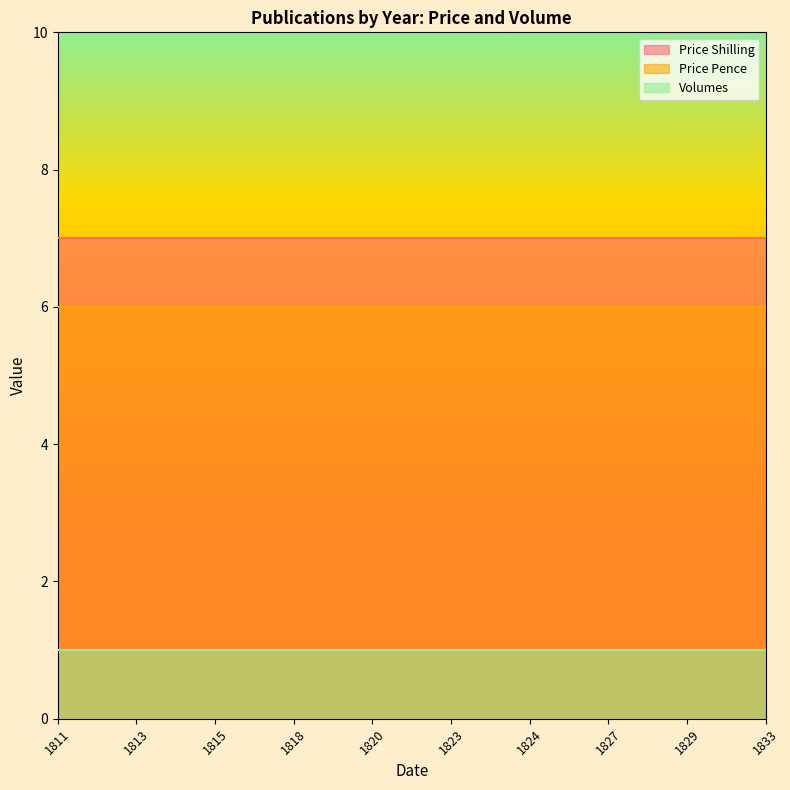

Reading right to left, transcribe all the data shown in this chart.

Price Shilling: 7	7	7	7	7	7	7	7	7	7	7	7	7	7	7	7	7	7	7
Price Pence: 6	6	6	6	6	6	6	6	6	6	6	6	6	6	6	6	6	6	6
Volumes: 1	1	1	1	1	1	1	1	1	1	1	1	1	1	1	1	1	1	1